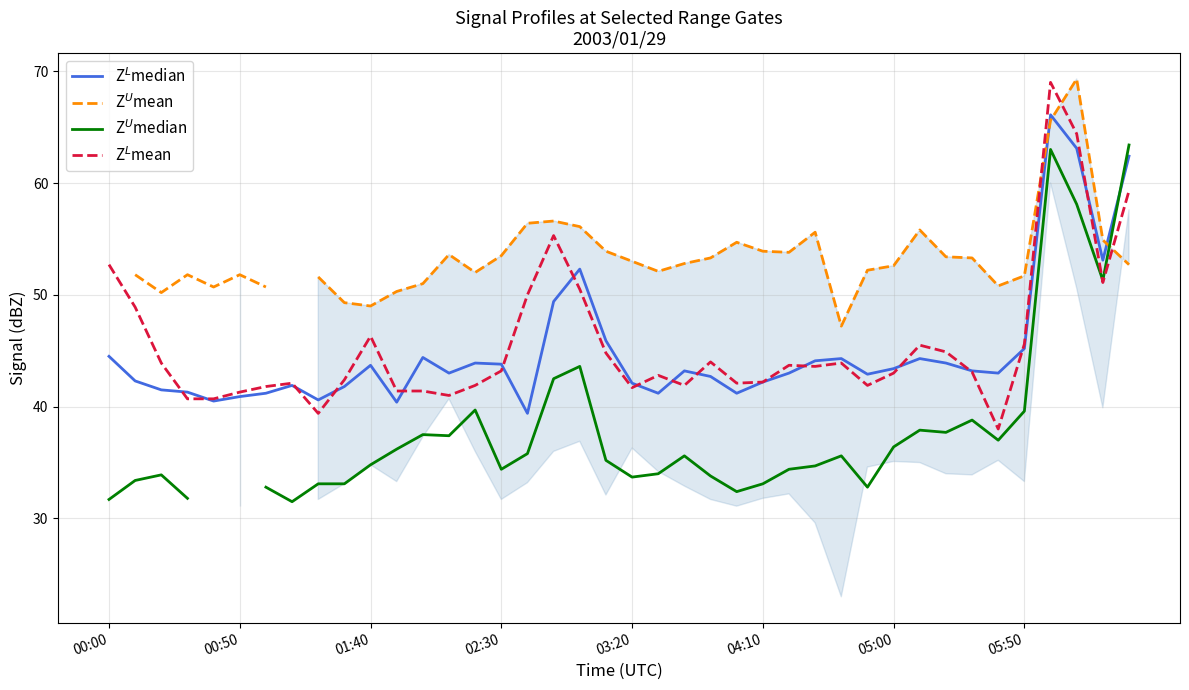

Which series has the largest range (max minus min)?

Z$^U$median